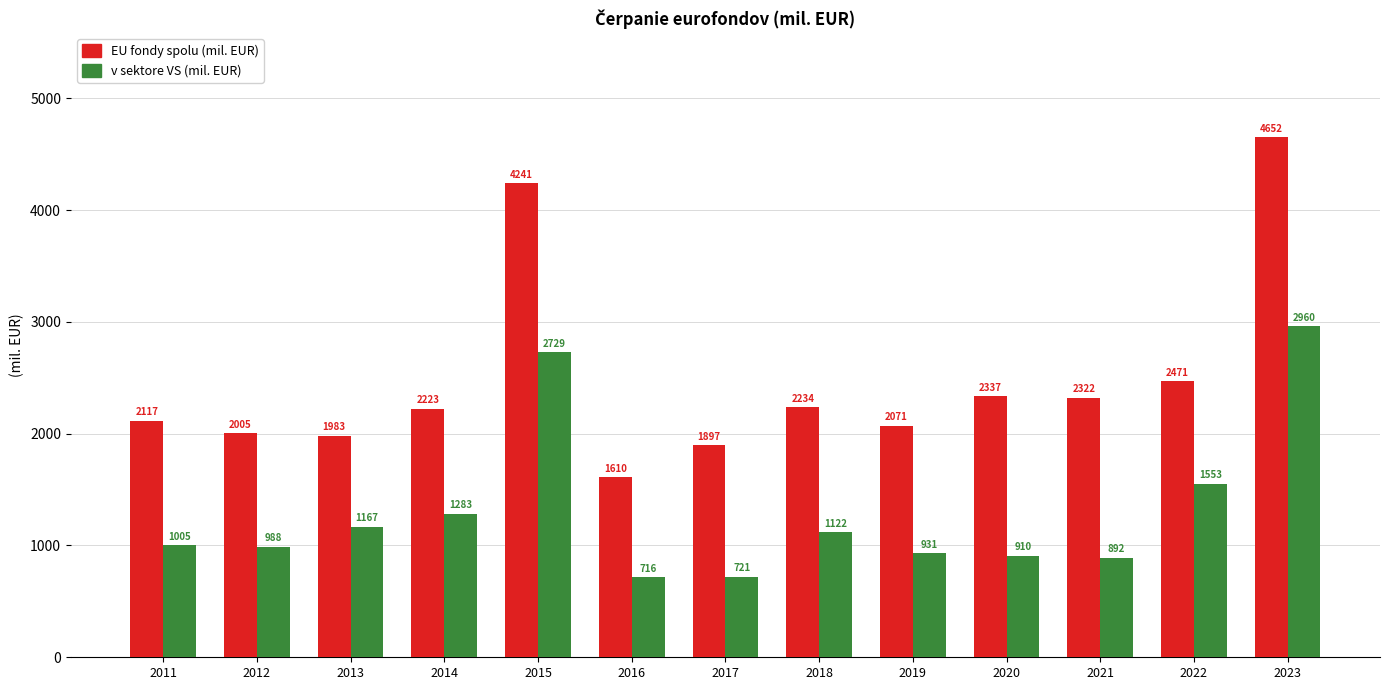

What is the sum of all EU fondy spolu (mil. EUR) values?

32162.6